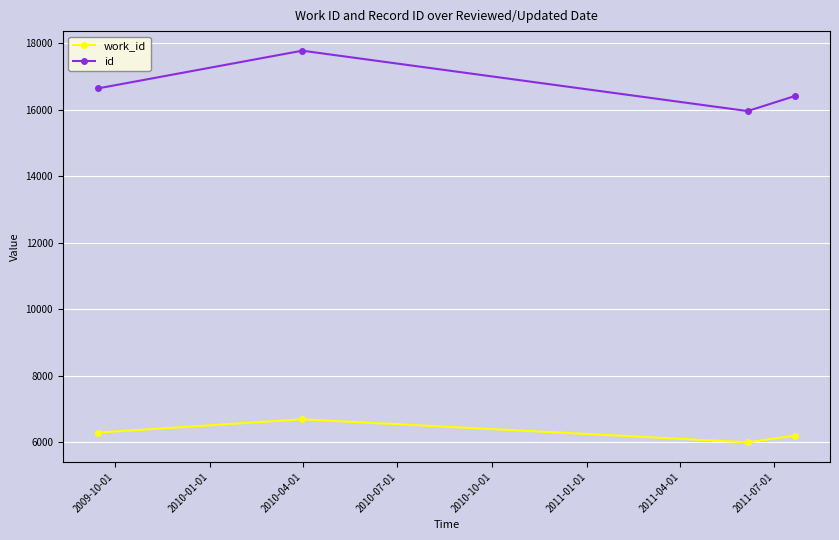

True or false: id has more than 2 interior local peaks.

False